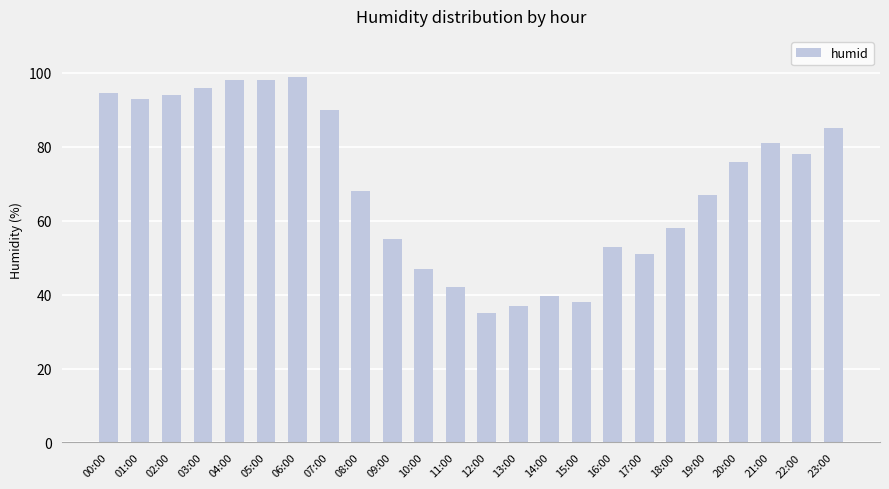

What is the average value?

69.7